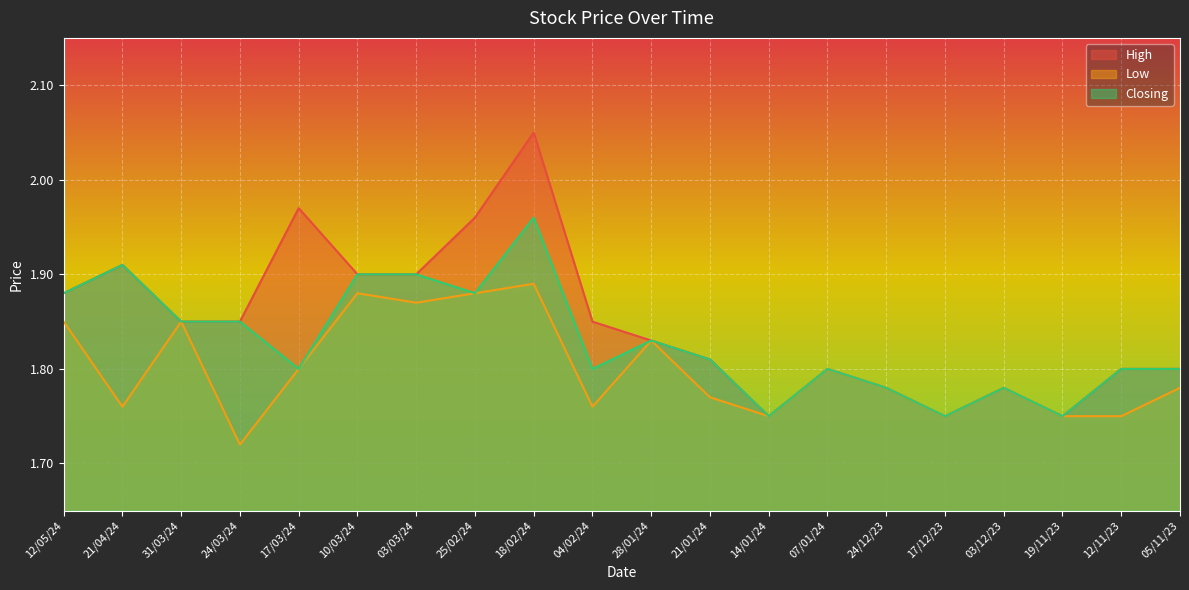

What is the difference between the maximum and minimum values in the Closing series?

0.2